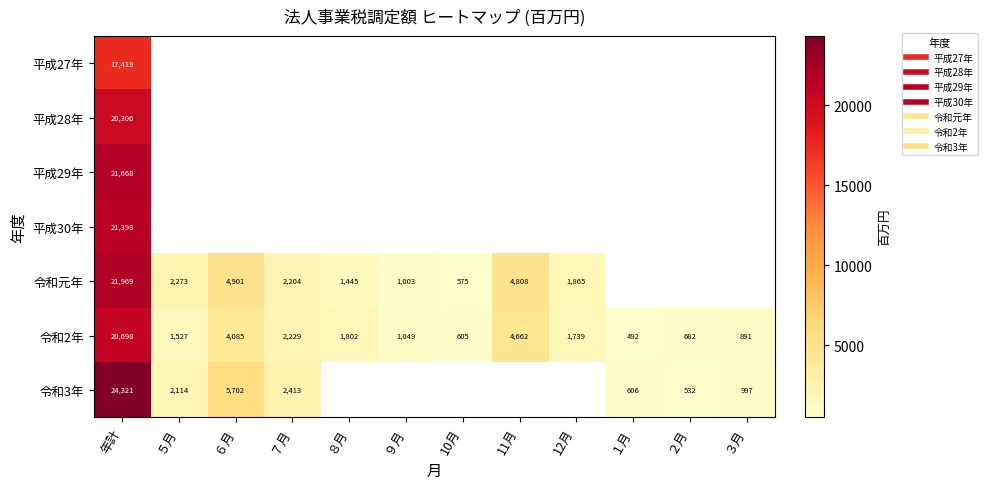

Count the number of categories in the chart.

12